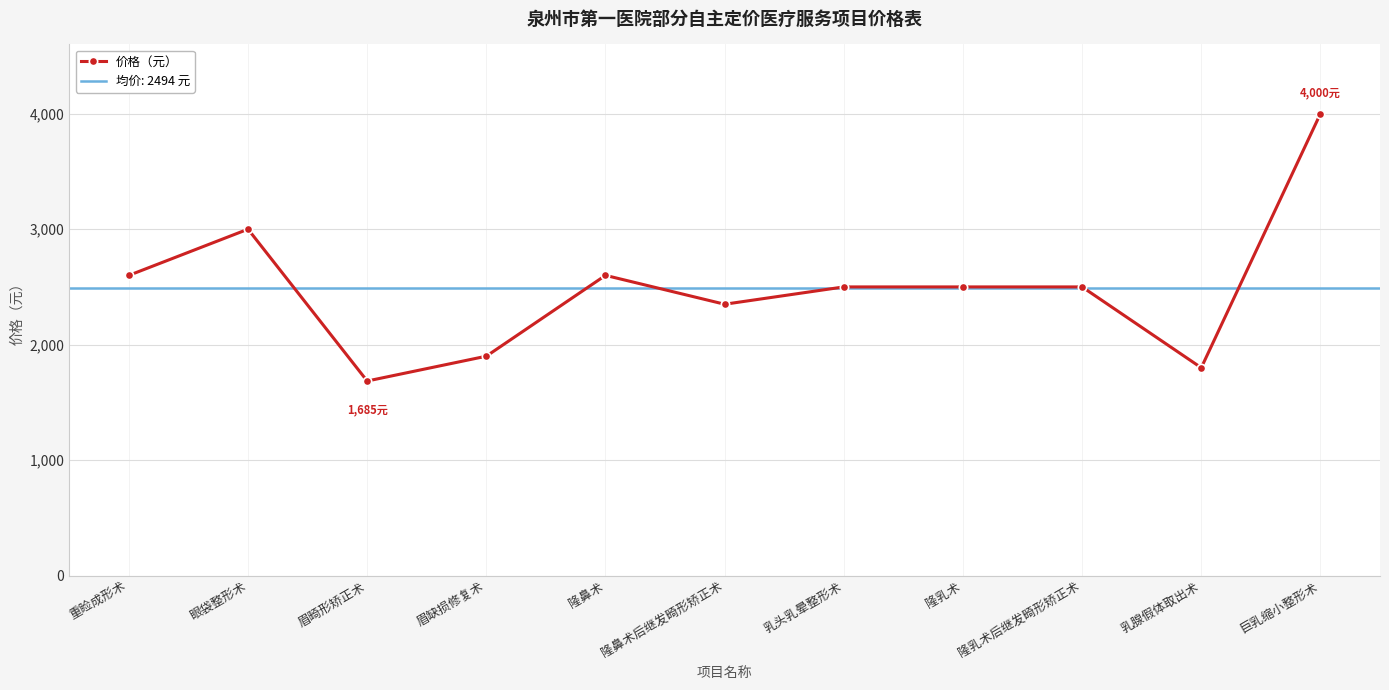

Reading left to right, transcribe all the data shown in this chart.

2600	3000	1685	1900	2600	2350	2500	2500	2500	1800	4000